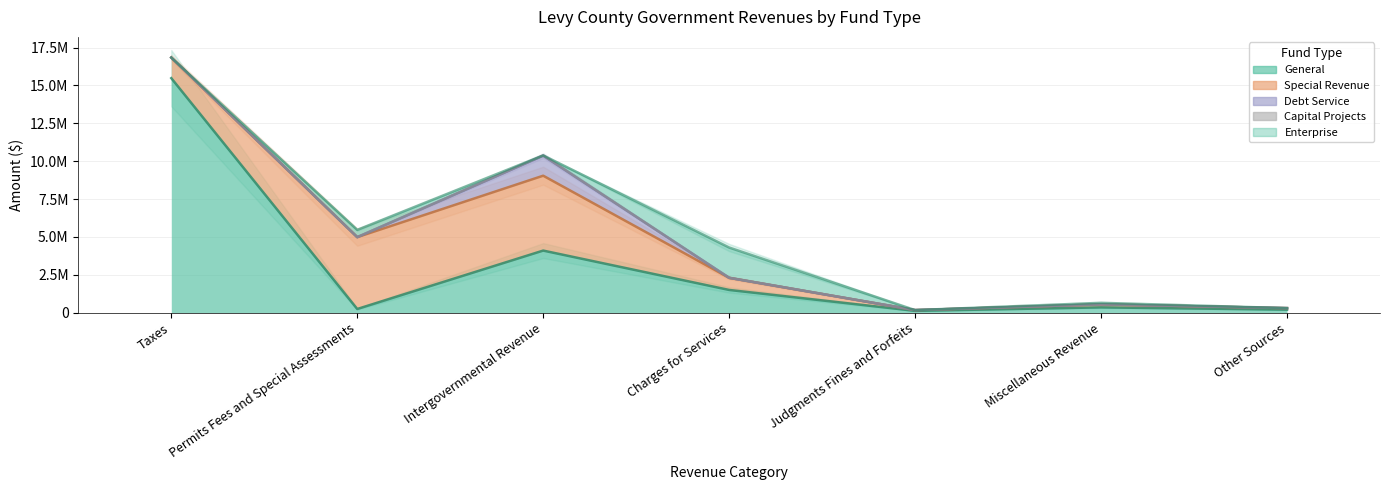

How many intersections are there between General and Enterprise?

4